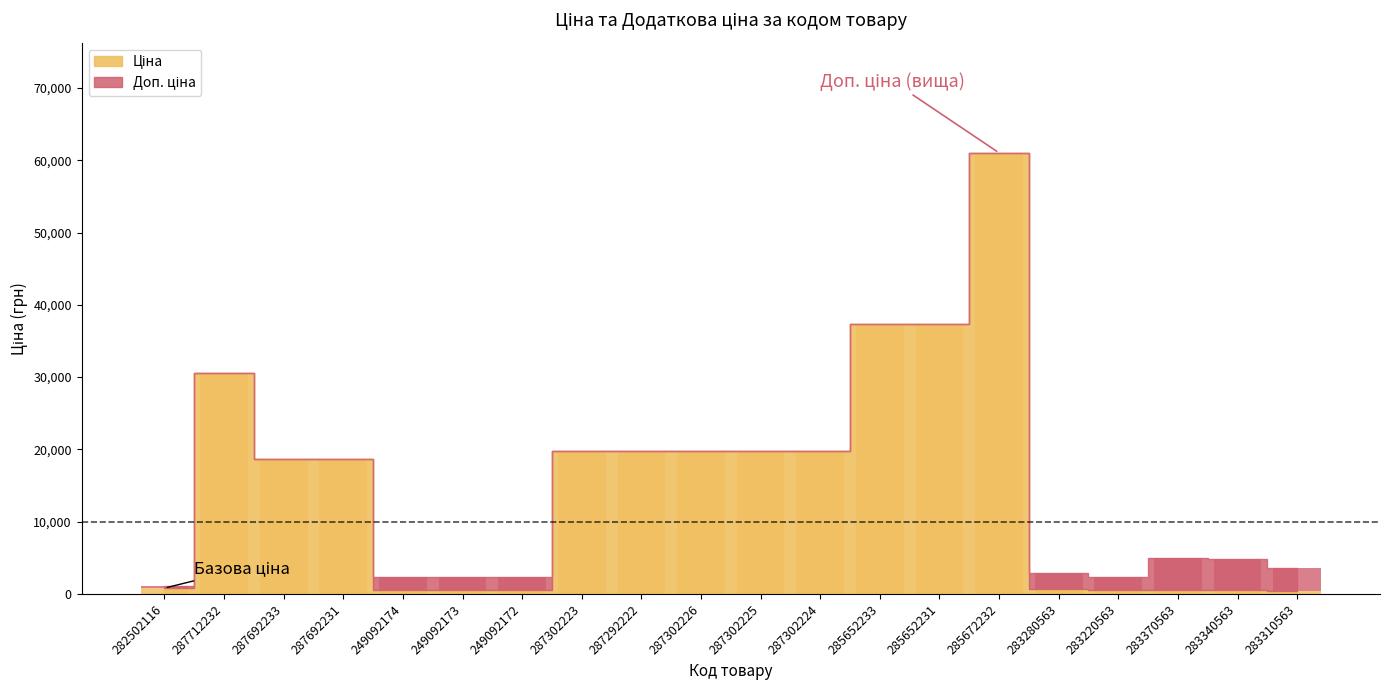

What is the difference between the second highest and second lowest values?

36860.9